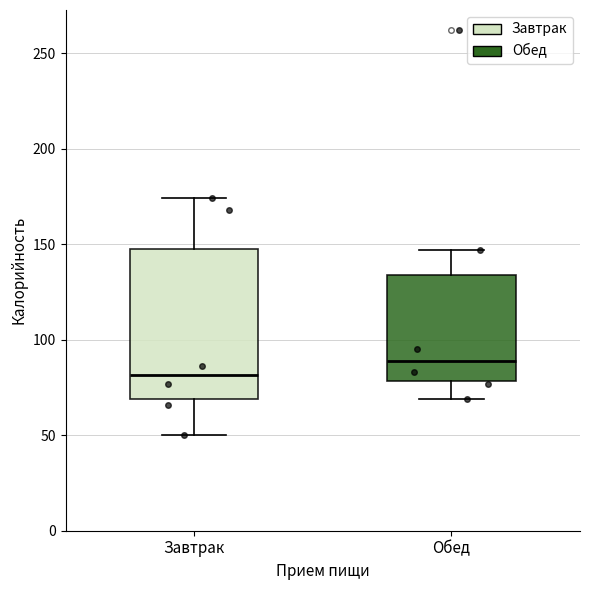

Reading left to right, read every box against the y-axis: the position of its median line, the range the box covers, and the ends of its whiskers. The values are not printed on the chart, so give them approximately, as read against the axis.

Завтрак: median 80, box 70 to 150, whiskers 50 to 175
Обед: median 90, box 80 to 135, whiskers 70 to 145